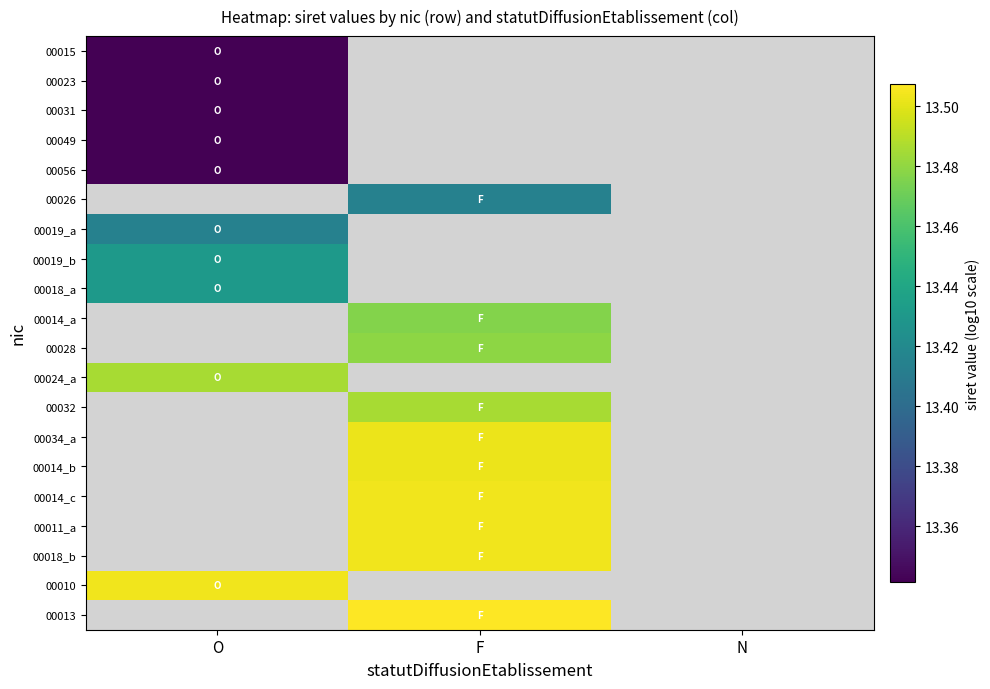

The 00056 series shows 13.3 at O. True or false?

True